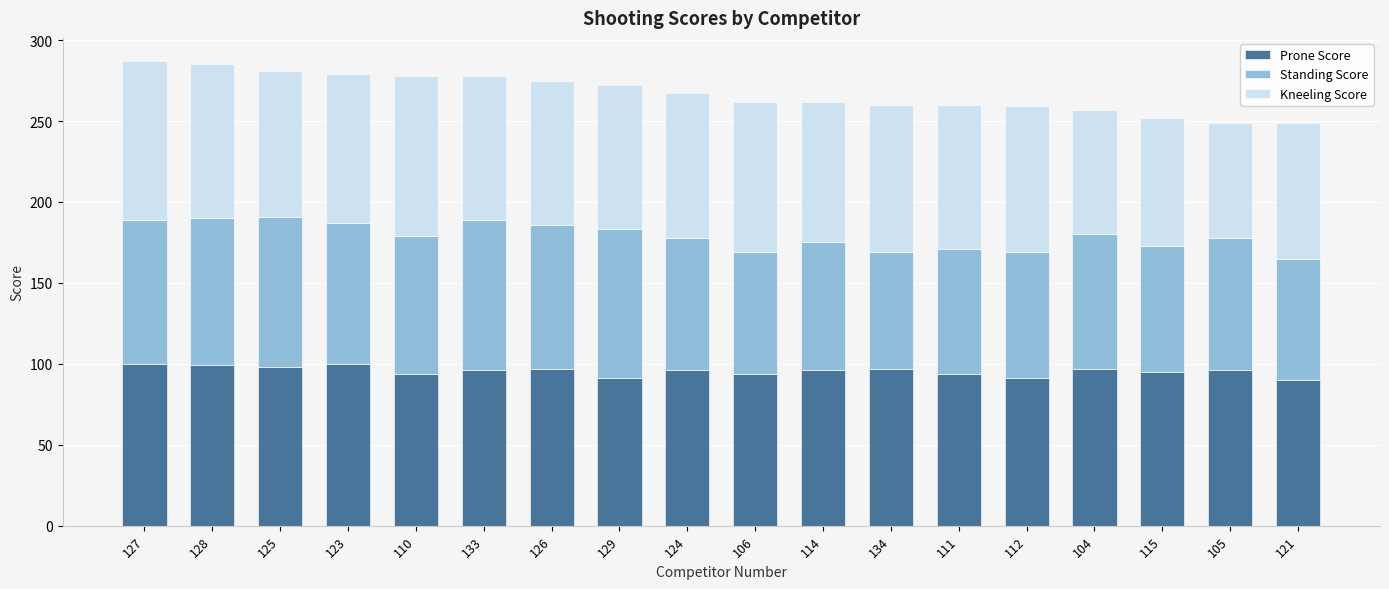

The value of Prone Score at 133 is 57. True or false?

False